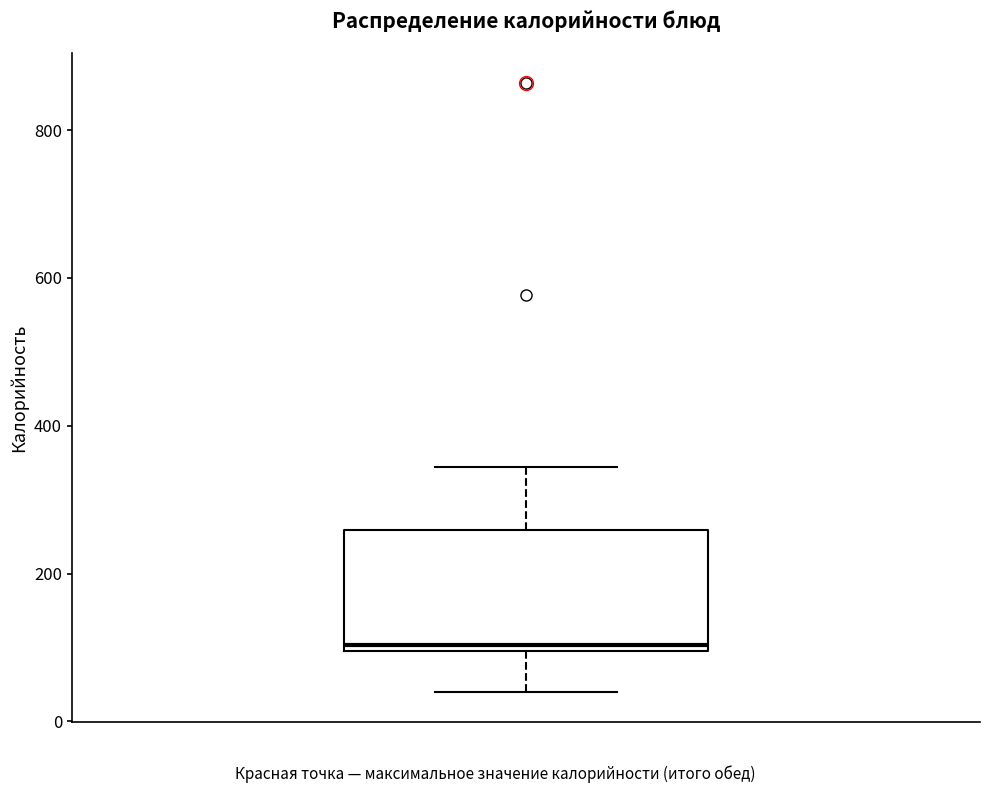

Where does the lower whisker of the box end on the y-axis? The values are not printed on the chart, so give them approximately, as read against the axis.

40